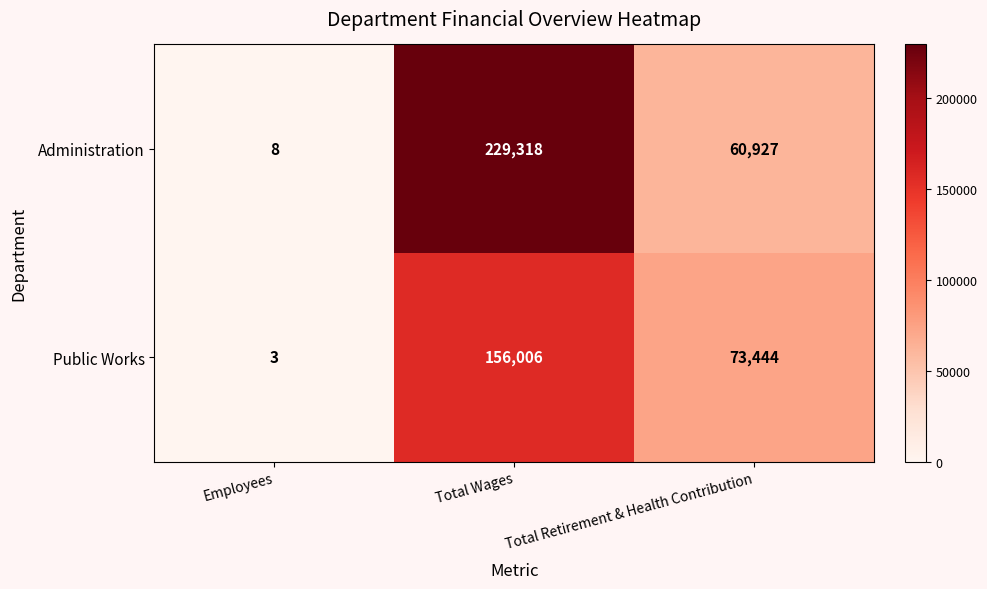

True or false: Administration has a value of 3 at Employees.

False